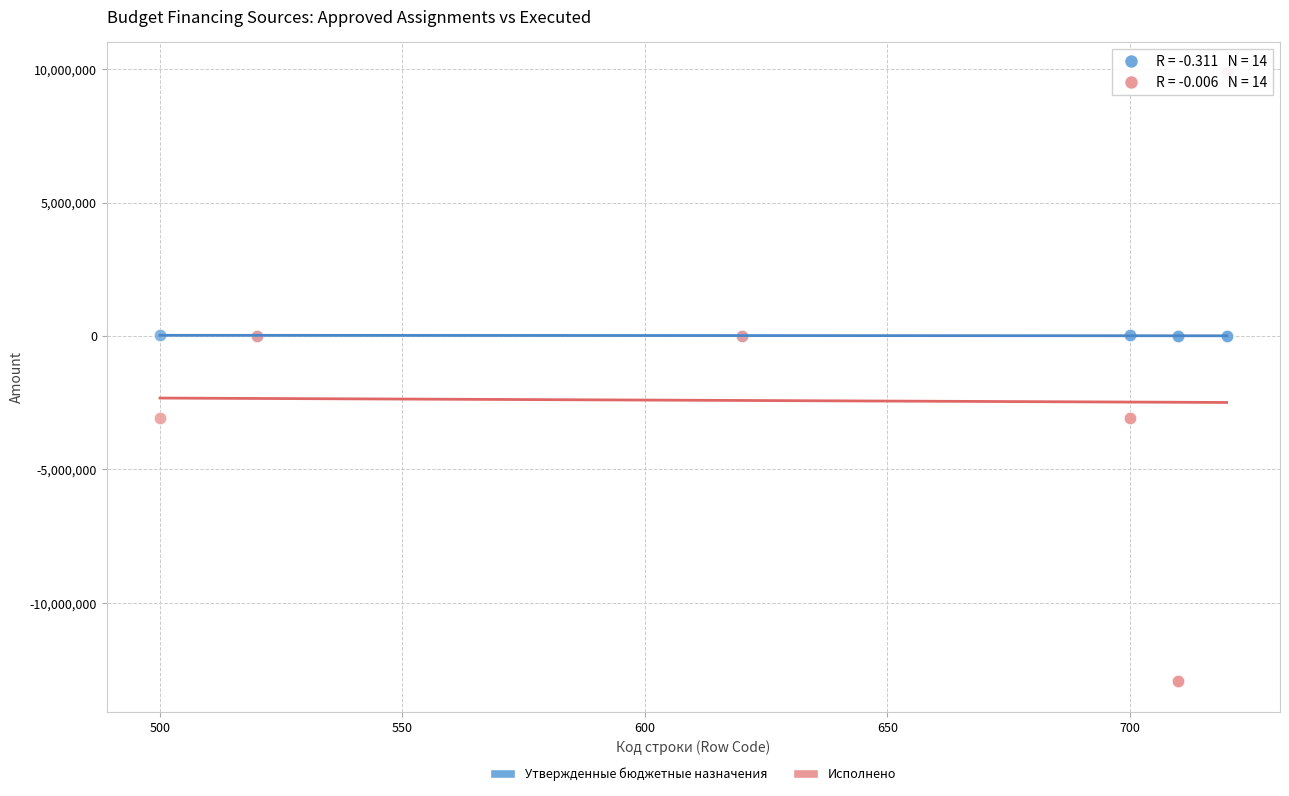

Which series has the largest Y range (max minus min)?

Исполнено